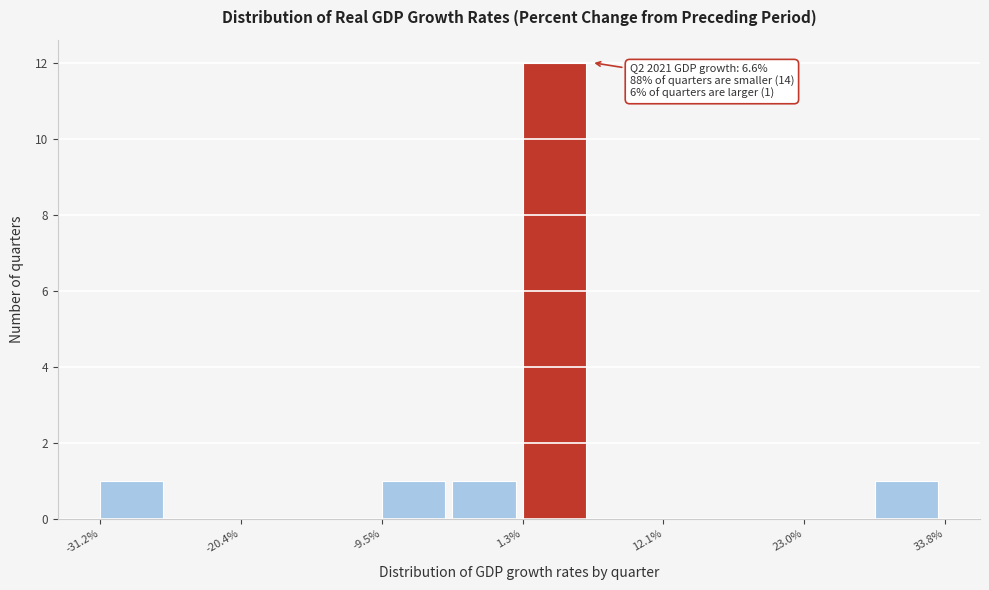

Read against the x-axis, roughly where is the centre of the tallest bar?

4